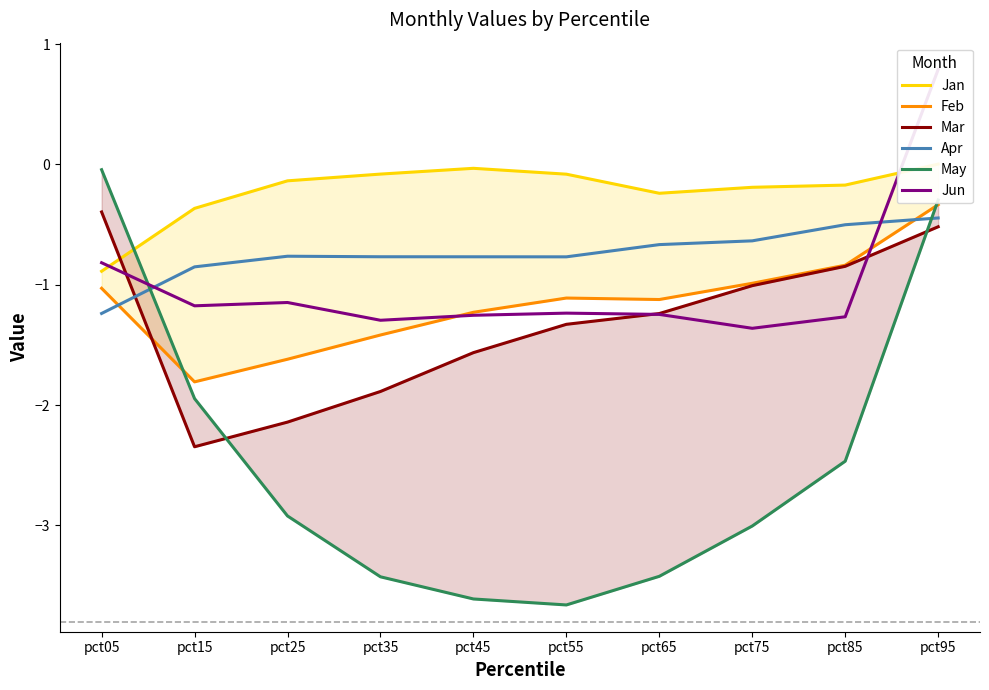

Between pct25 and pct85, which series saw the biggest shift?

Mar